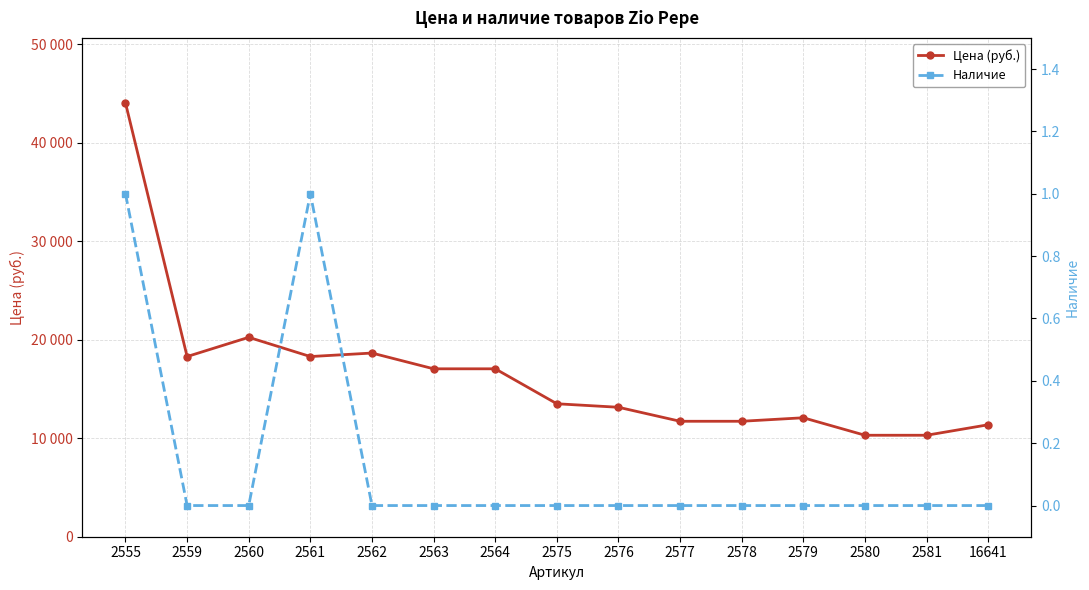

What is the sum of all Цена (руб.) values?

247864